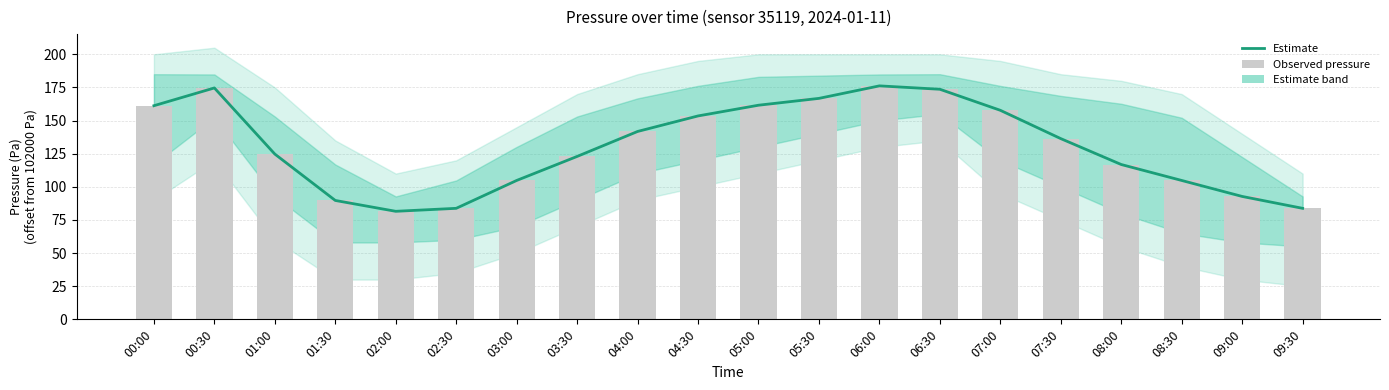

Reading right to left, list all the values displayed in this chart.

Estimate: 83.8	92.8	104.8	116.8	136.4	157.8	173.6	176.2	166.8	161.6	153.5	141.8	122.9	104.8	83.8	81.5	89.7	124.7	174.6	161.2
Observed pressure: 83.8	92.8	104.8	116.8	136.4	157.8	173.6	176.2	166.8	161.6	153.5	141.8	122.9	104.8	83.8	81.5	89.7	124.7	174.6	161.2